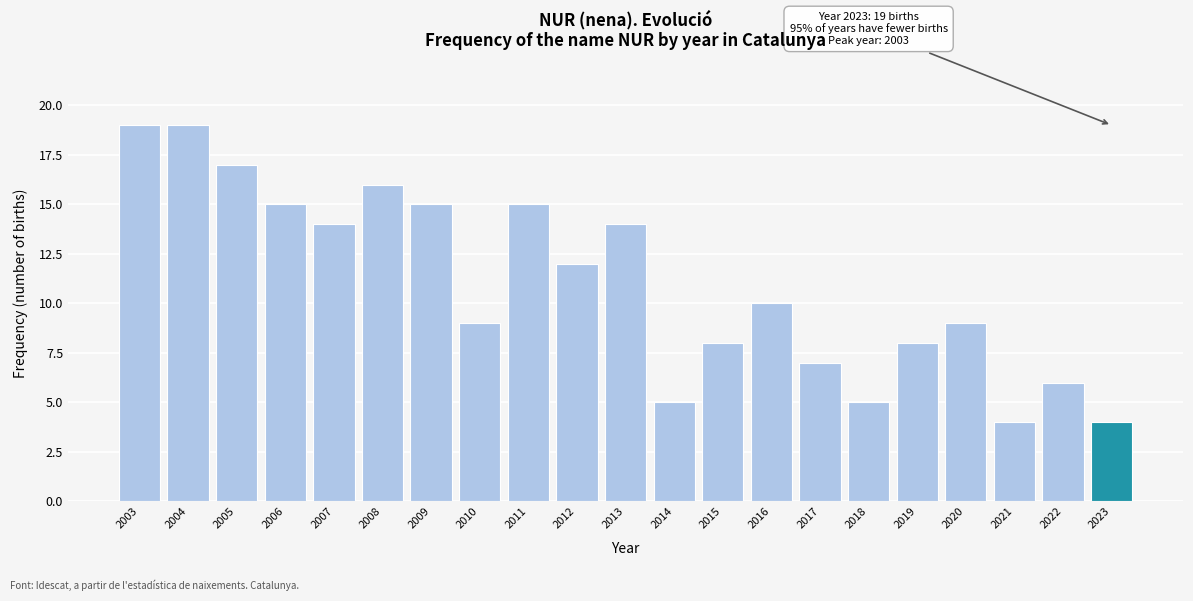

Reading right to left, extract all data points from this chart.

2023=4	2022=6	2021=4	2020=9	2019=8	2018=5	2017=7	2016=10	2015=8	2014=5	2013=14	2012=12	2011=15	2010=9	2009=15	2008=16	2007=14	2006=15	2005=17	2004=19	2003=19